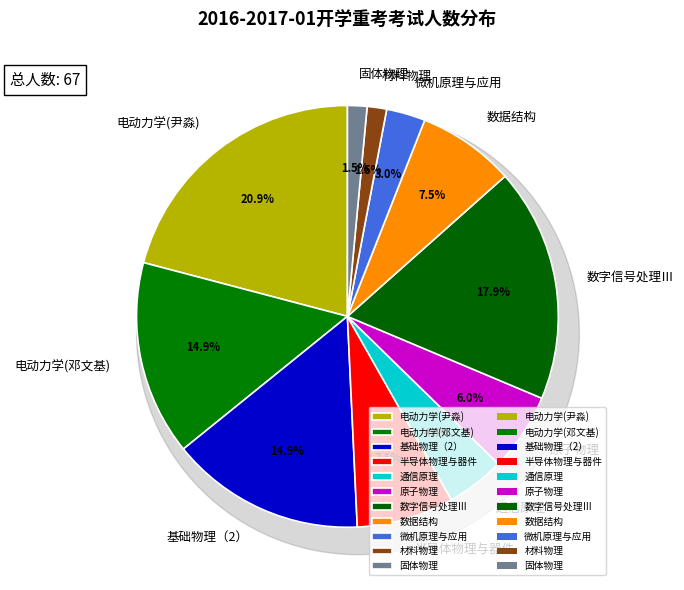

What percentage is the 固体物理 slice, to the nearest percent?

1%